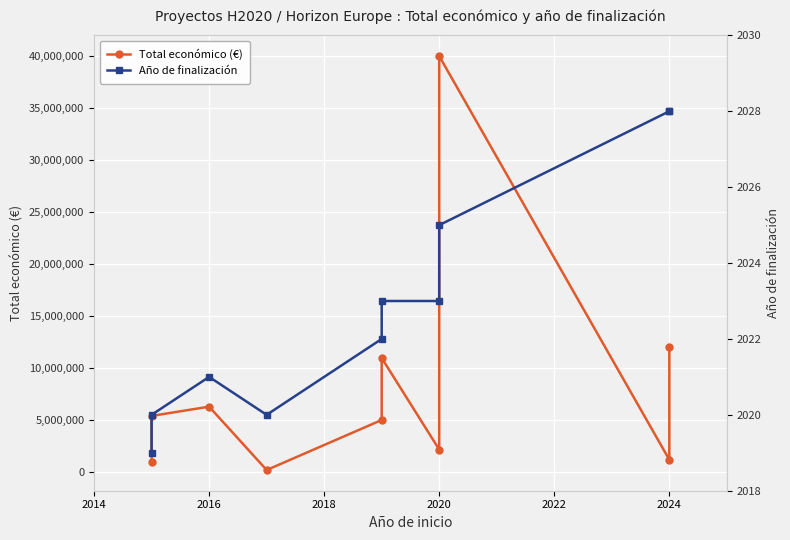

True or false: Año de finalización has a value of 2025 at 2020.

True